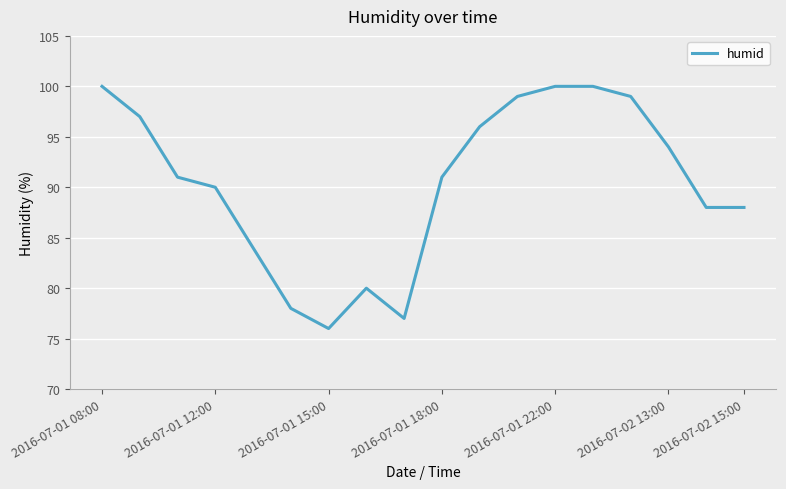

What is the minimum value shown in the chart?

76